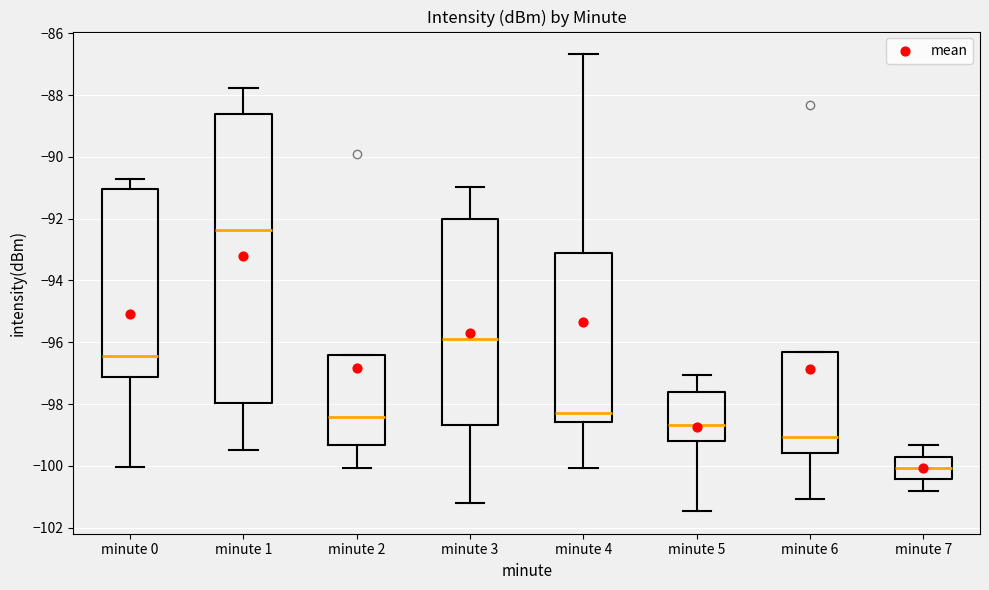

Reading left to right, read every box against the y-axis: the position of its median line, the range the box covers, and the ends of its whiskers. The values are not printed on the chart, so give them approximately, as read against the axis.

minute 0: median -96.4, box -97.2 to -91.0, whiskers -100.0 to -90.8
minute 1: median -92.4, box -98.0 to -88.6, whiskers -99.4 to -87.8
minute 2: median -98.4, box -99.4 to -96.4, whiskers -100.0 to -96.4
minute 3: median -96.0, box -98.6 to -92.0, whiskers -101.2 to -91.0
minute 4: median -98.2, box -98.6 to -93.0, whiskers -100.0 to -86.6
minute 5: median -98.6, box -99.2 to -97.6, whiskers -101.4 to -97.0
minute 6: median -99.0, box -99.6 to -96.2, whiskers -101.0 to -96.2
minute 7: median -100.0, box -100.4 to -99.8, whiskers -100.8 to -99.4